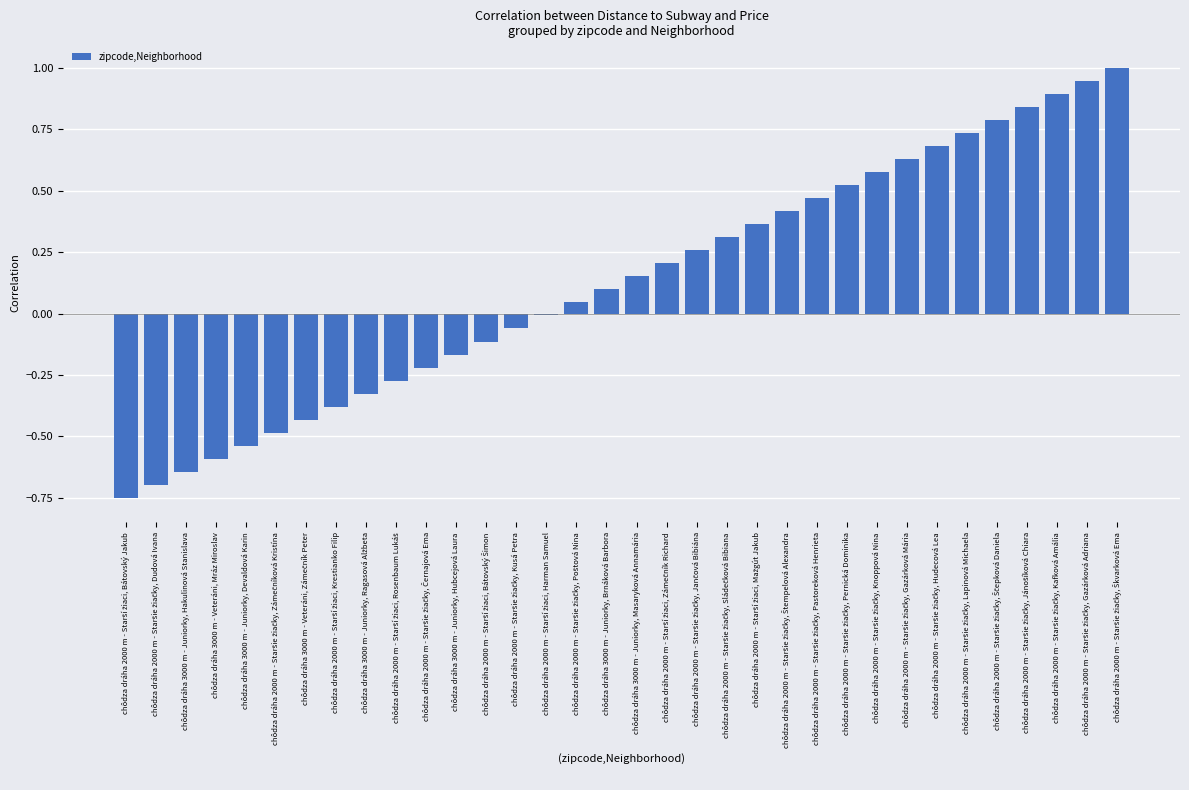

What is the greatest value displayed?

1.0